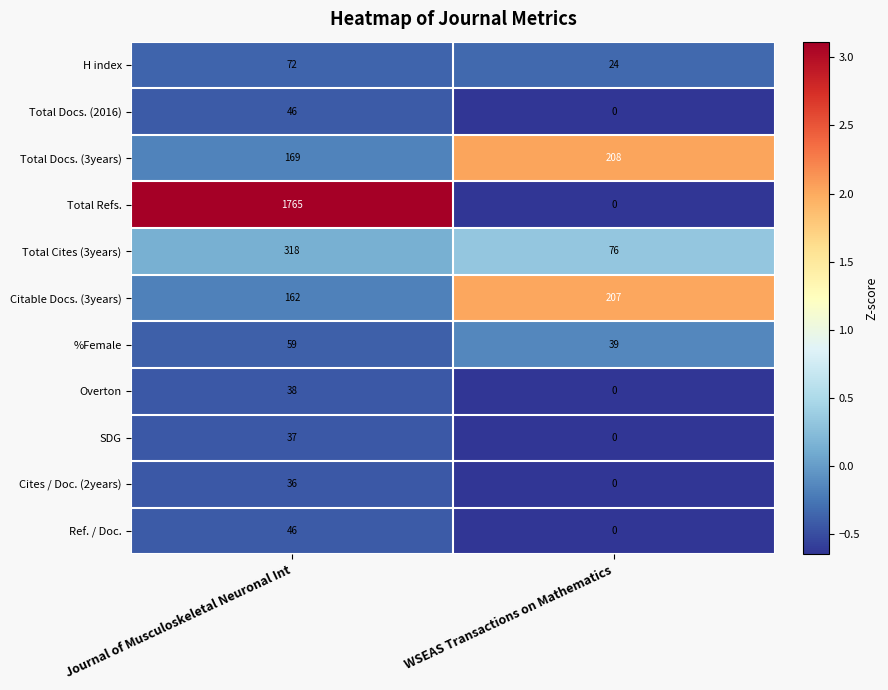

How many data points in Total Cites (3years) are less than 318?

1